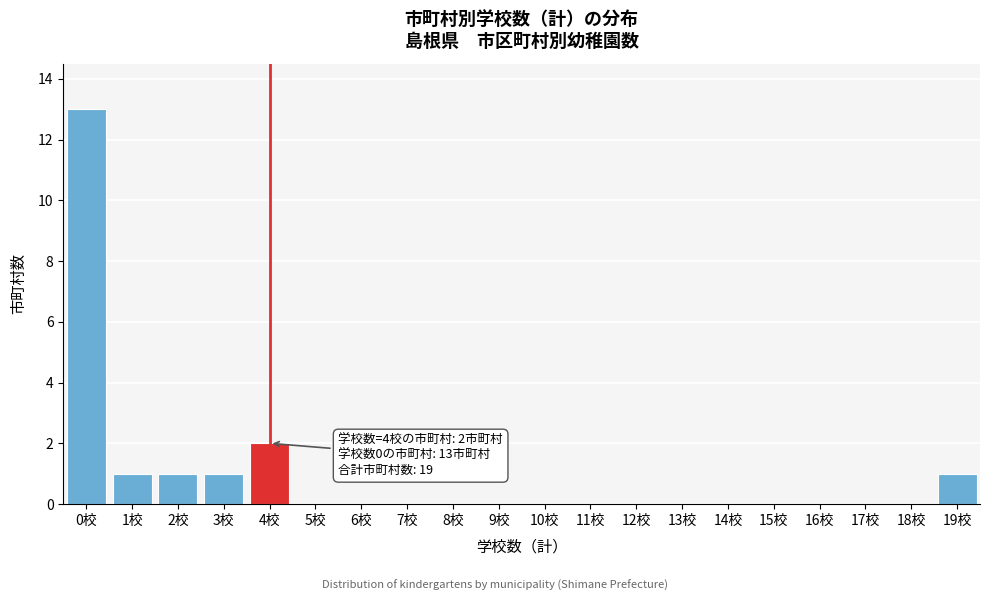

Reading right to left, transcribe all the data shown in this chart.

19校=1	18校=0	17校=0	16校=0	15校=0	14校=0	13校=0	12校=0	11校=0	10校=0	9校=0	8校=0	7校=0	6校=0	5校=0	4校=2	3校=1	2校=1	1校=1	0校=13